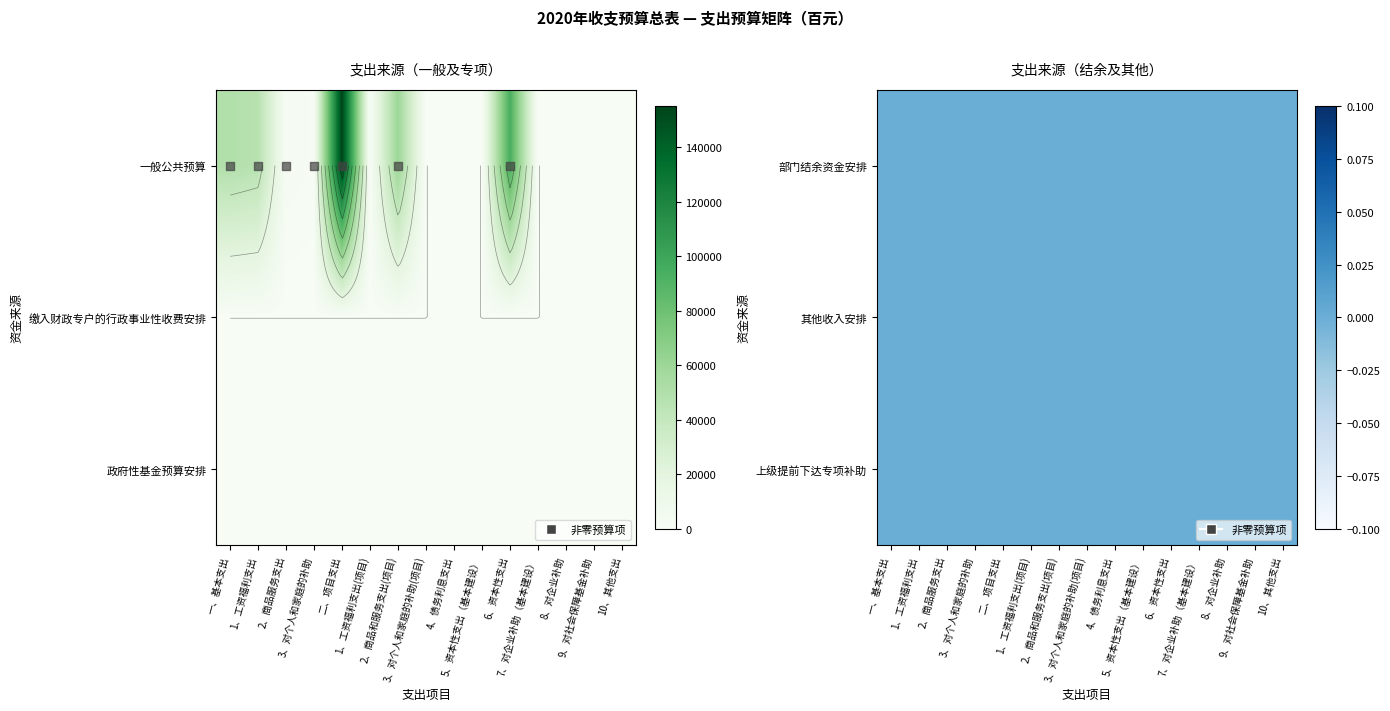

At which category does the chart reach its minimum across all series?

1、工资福利支出(项目)